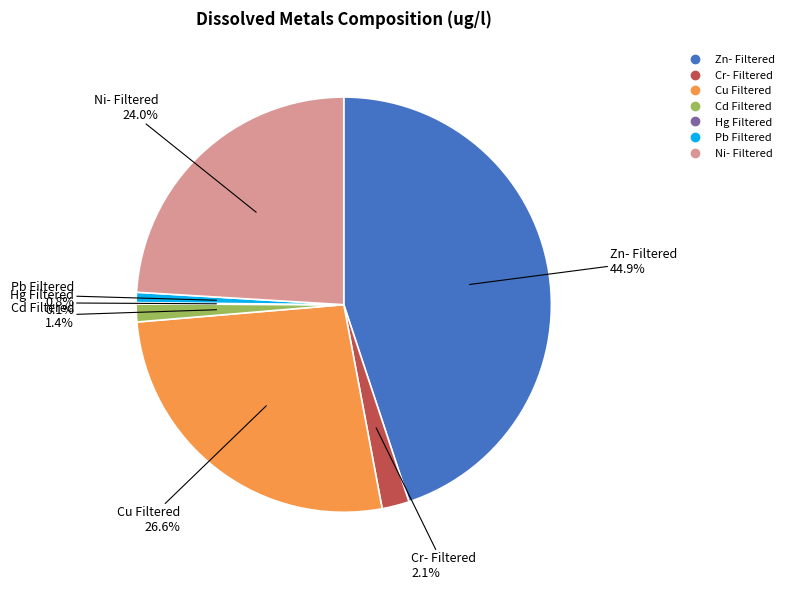

To the nearest percent, what portion does Zn- Filtered represent?

45%